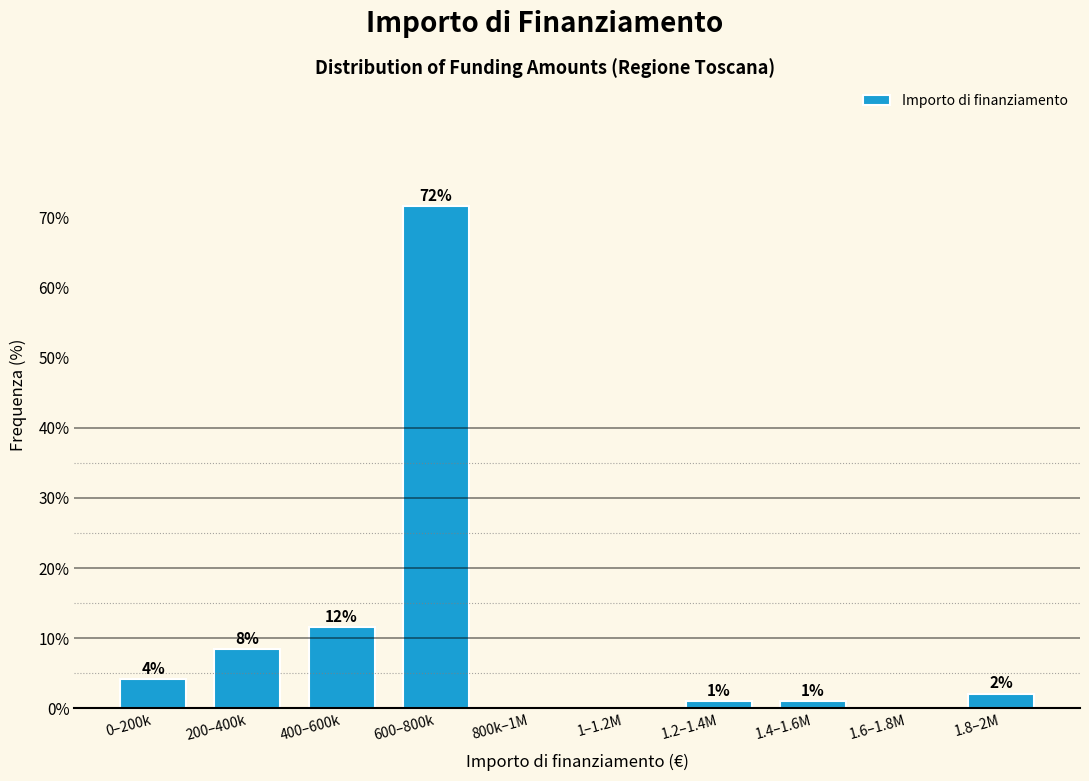

Are the bars horizontal?

No